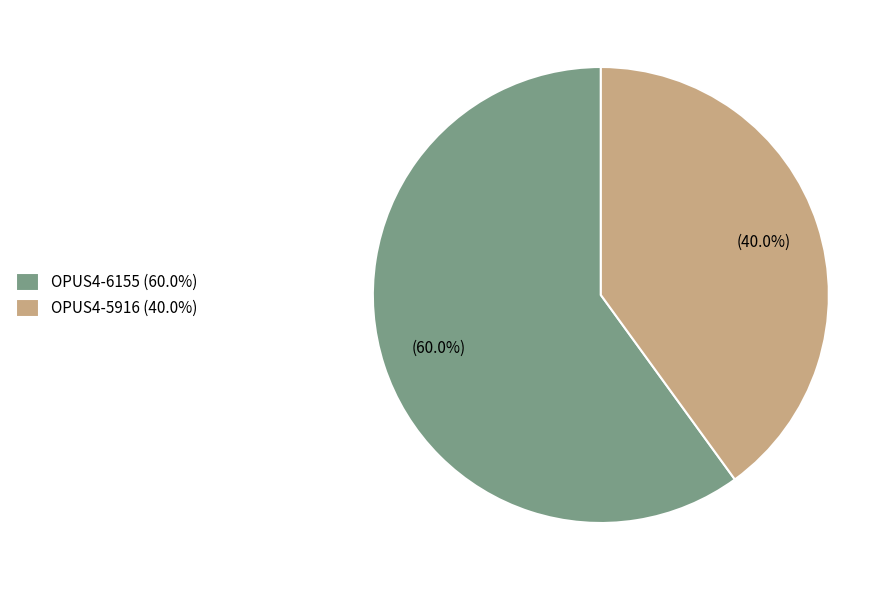

Which category has the smallest portion of the pie?

OPUS4-5916